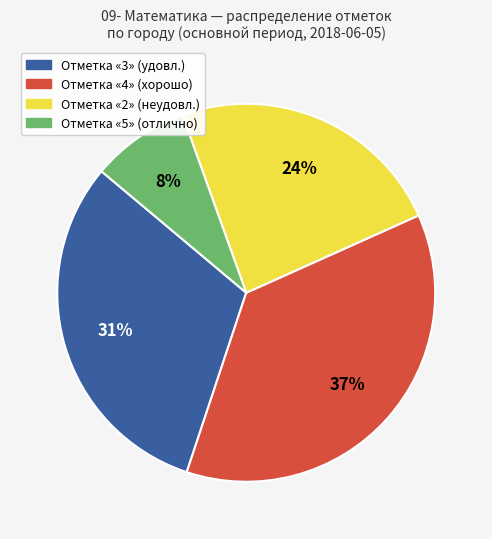

Is there a majority slice in this chart?

No